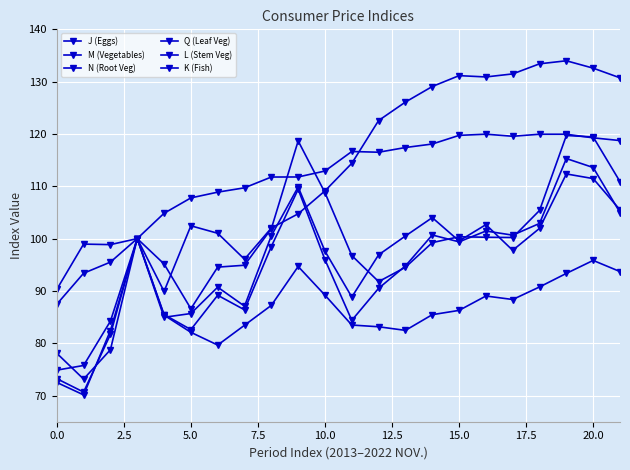

How many data points does each series have?

22